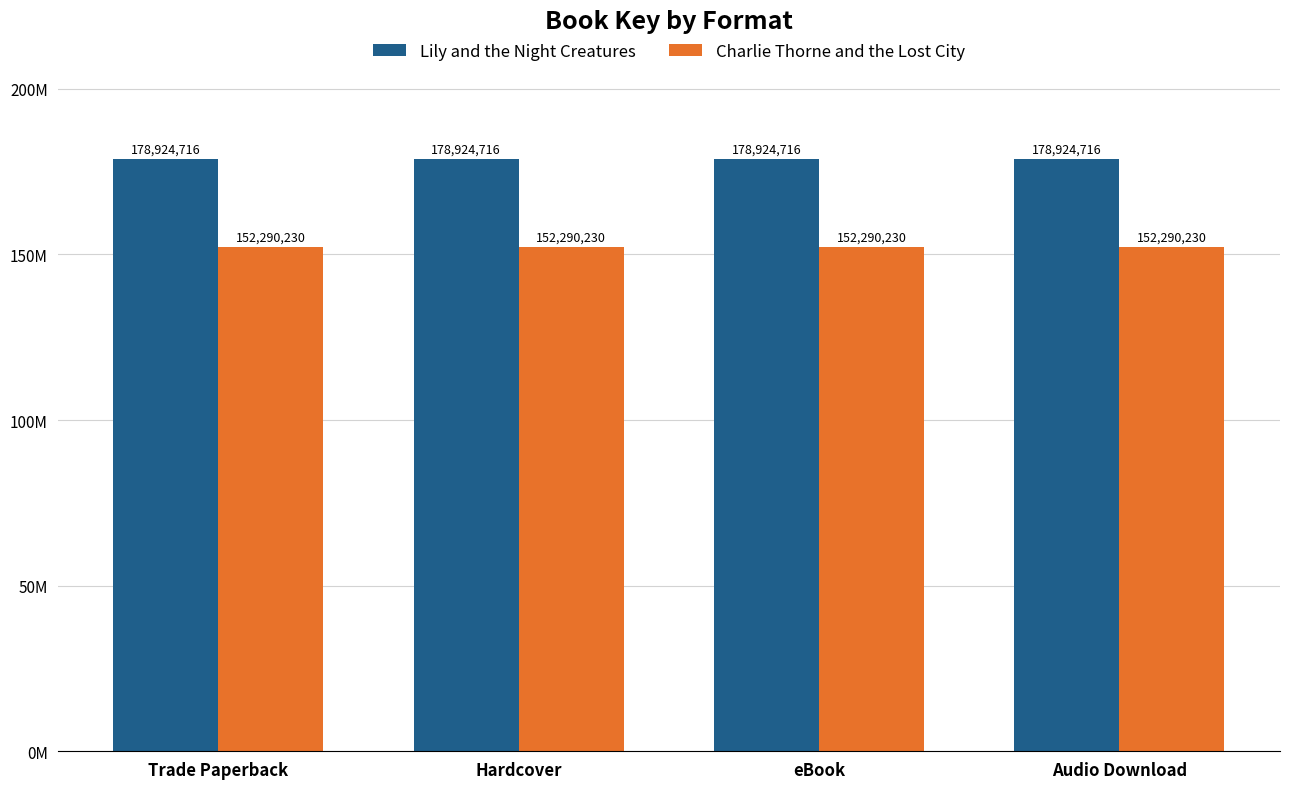

What are all the series names shown in the legend?

Lily and the Night Creatures, Charlie Thorne and the Lost City